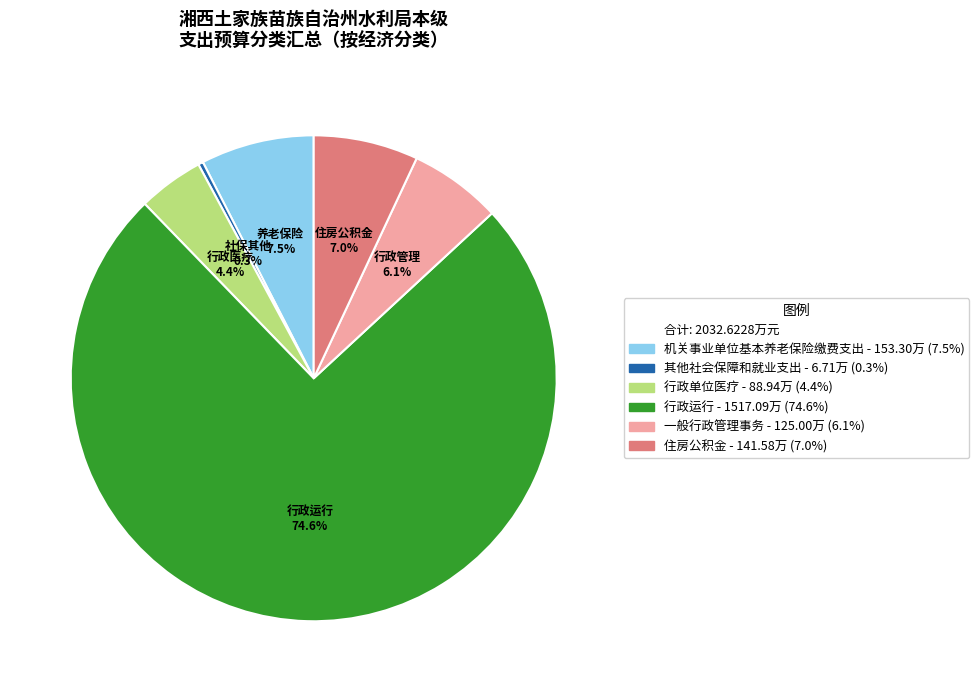

Does any single category account for the majority?

Yes